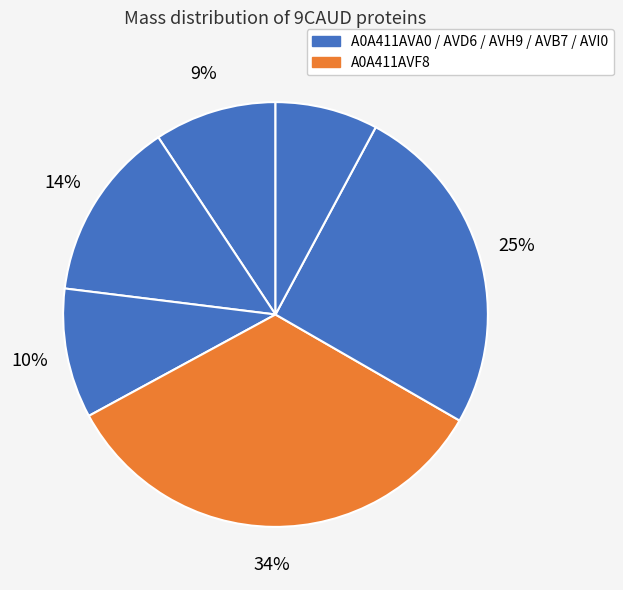

Which slice is the largest?

A0A411AVF8